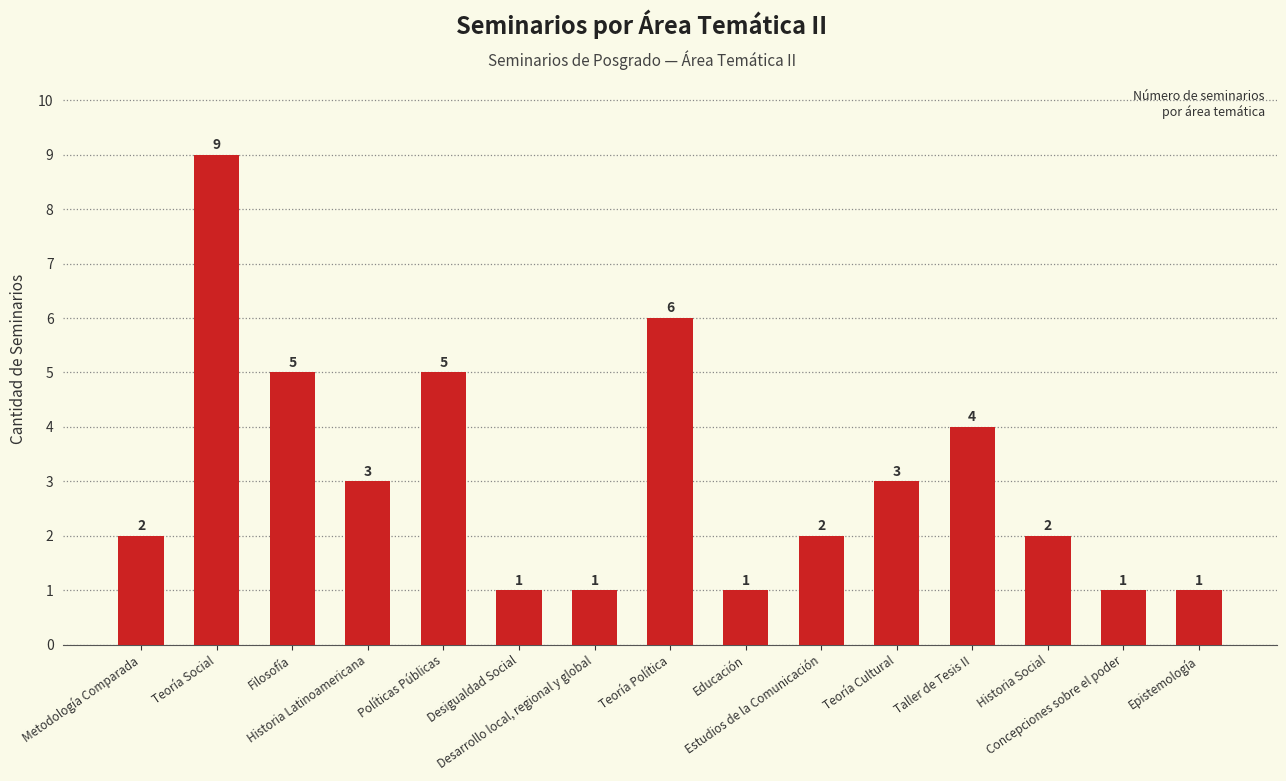

Which category has the highest value across all series?

Teoría Social